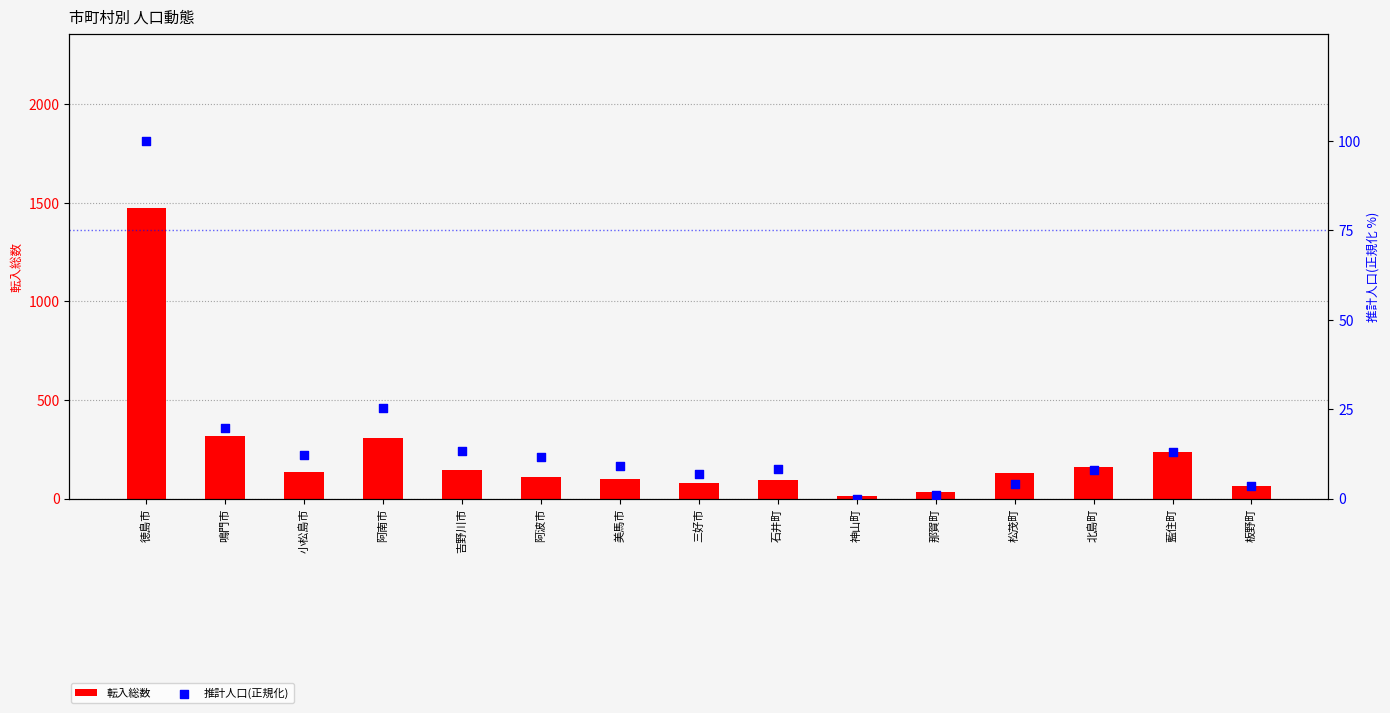

Which series contains the highest Y value?

転入総数